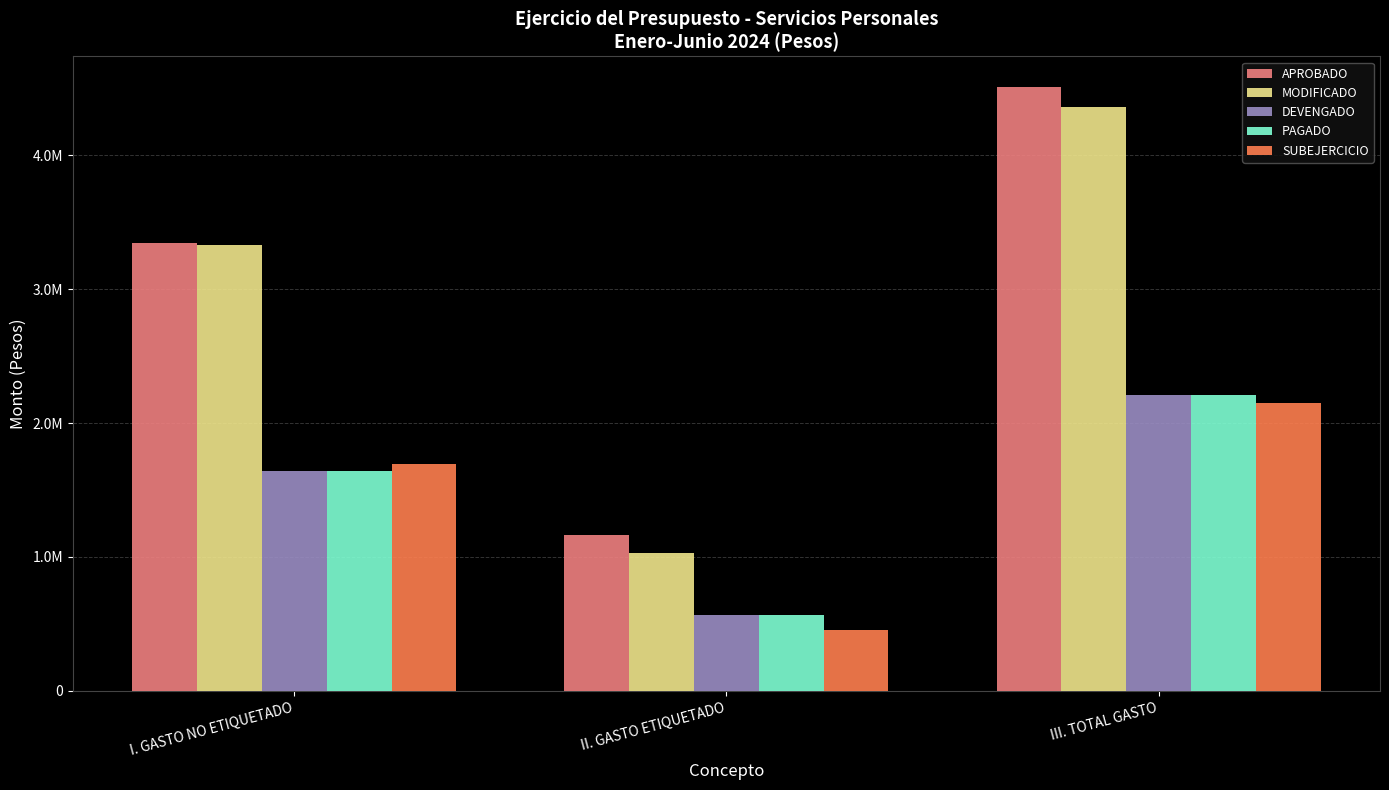

Which category has the highest value in the SUBEJERCICIO series?

III. TOTAL GASTO